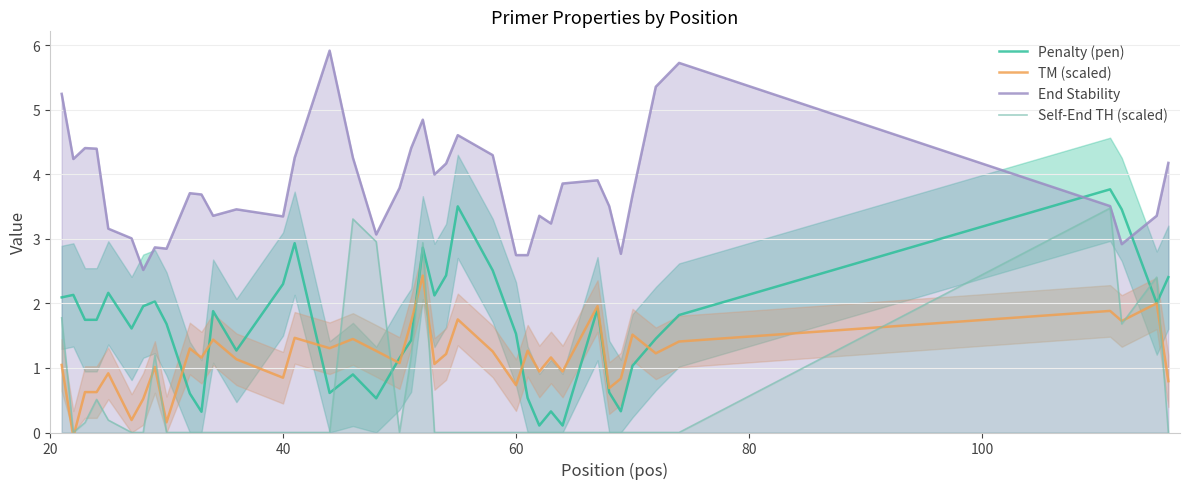

True or false: End Stability and Penalty (pen) cross at least once.

True